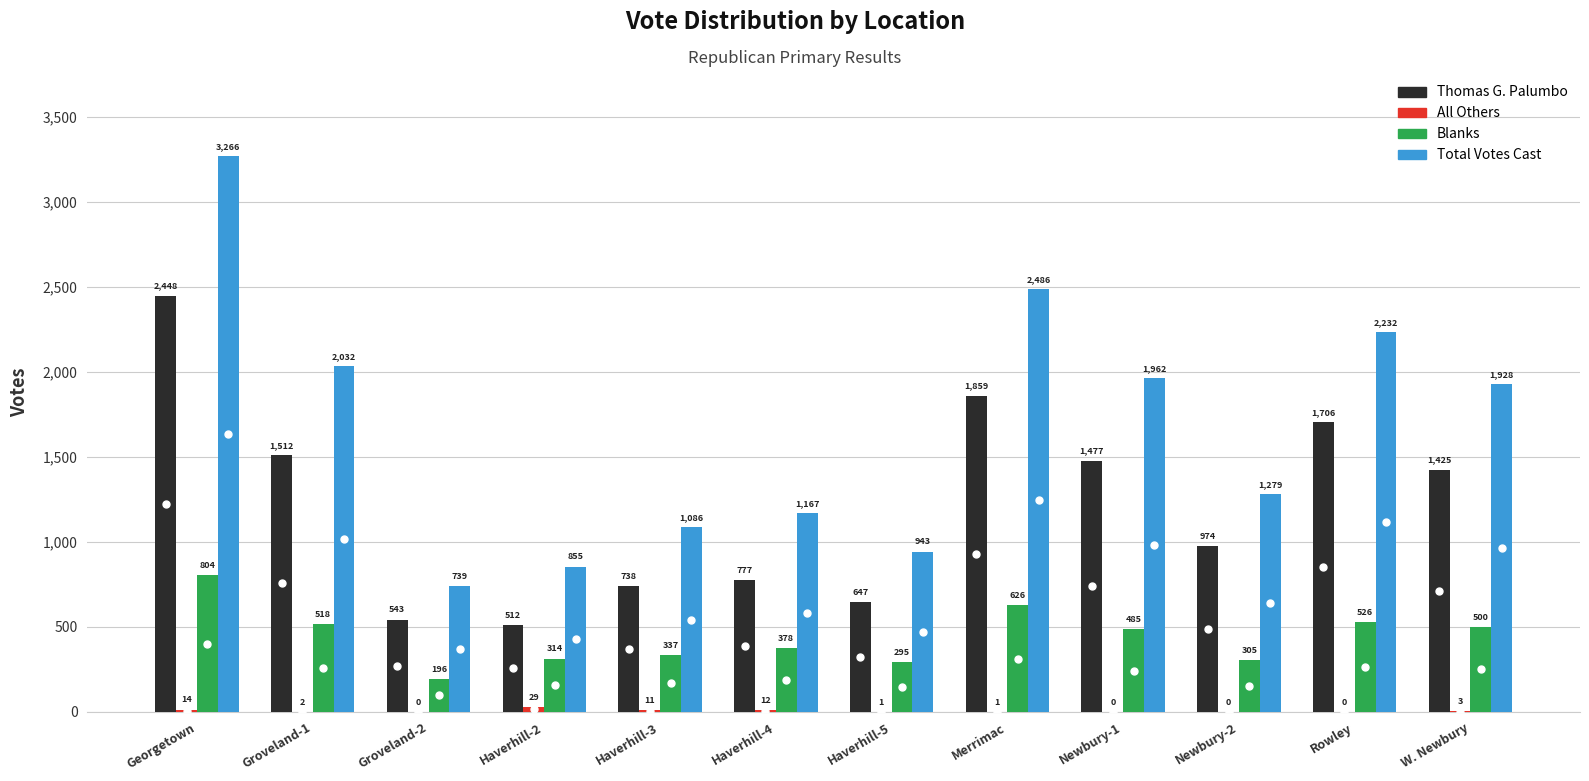

Which series changed the most between Haverhill-2 and Haverhill-5?

Thomas G. Palumbo